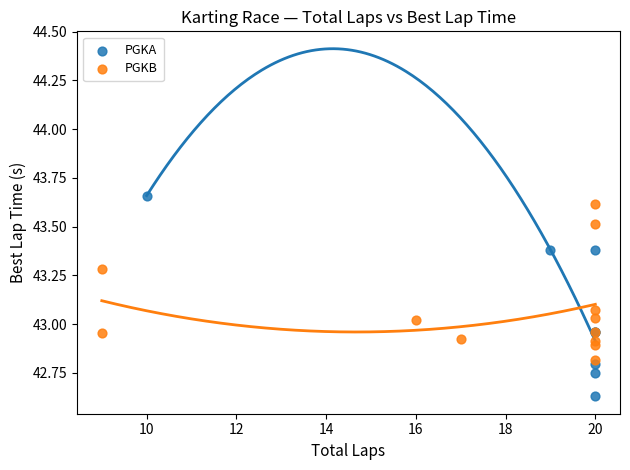

Which series has the widest spread of Y values?

PGKA